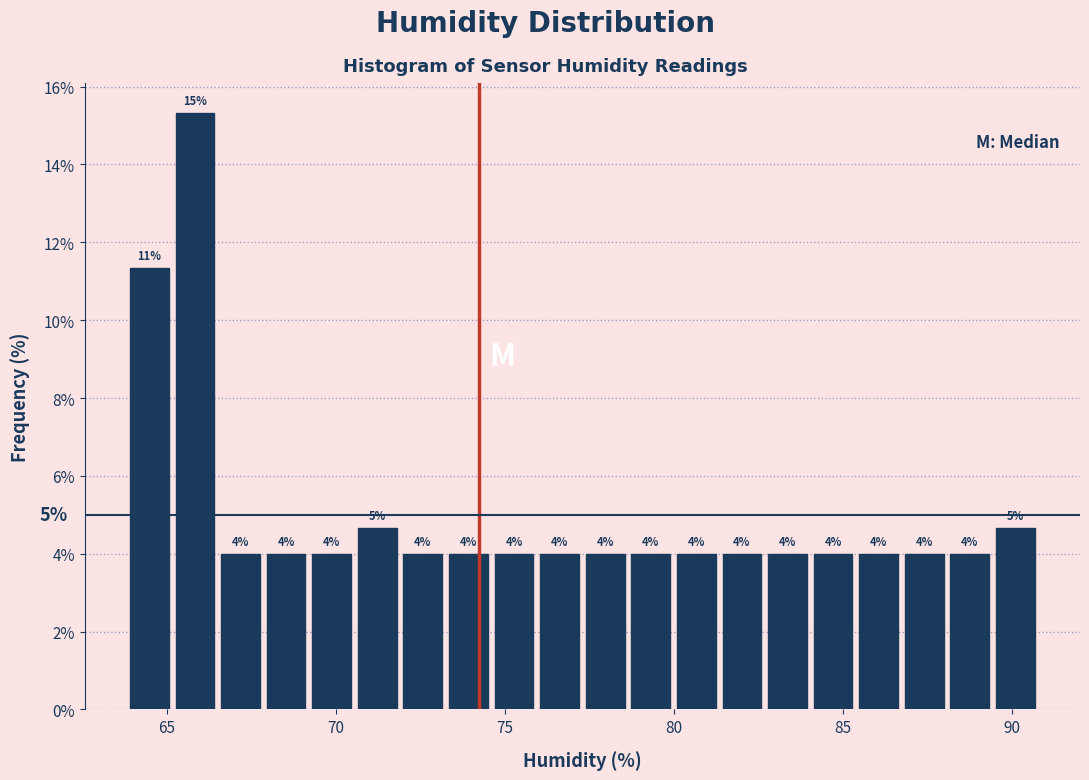

Around what value on the x-axis is the tallest bar? Give the approximate position of its centre, as read against the axis.

66.0